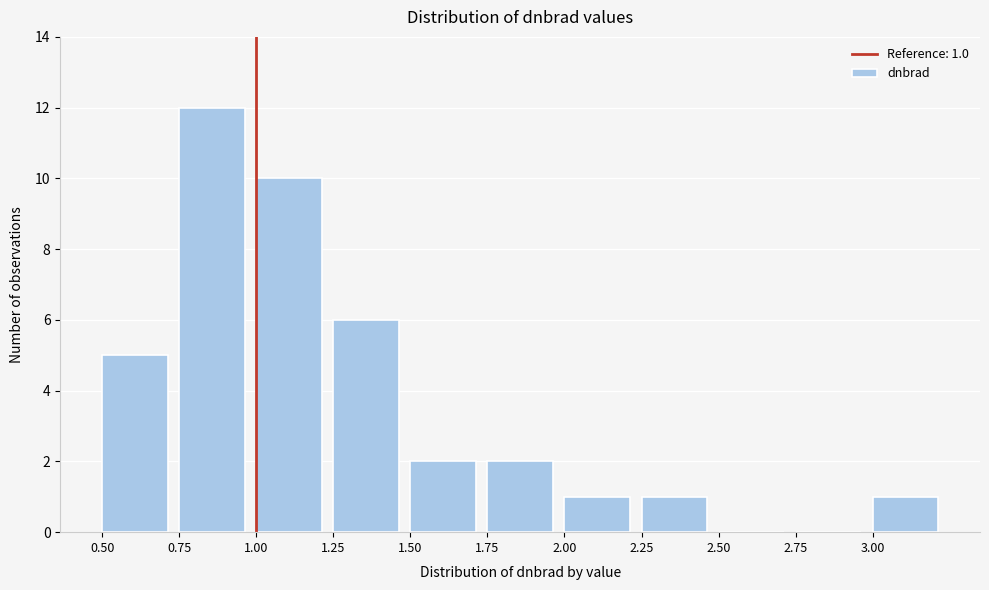

Over which range of the x-axis is the bar tallest?

0.75 to 1.00